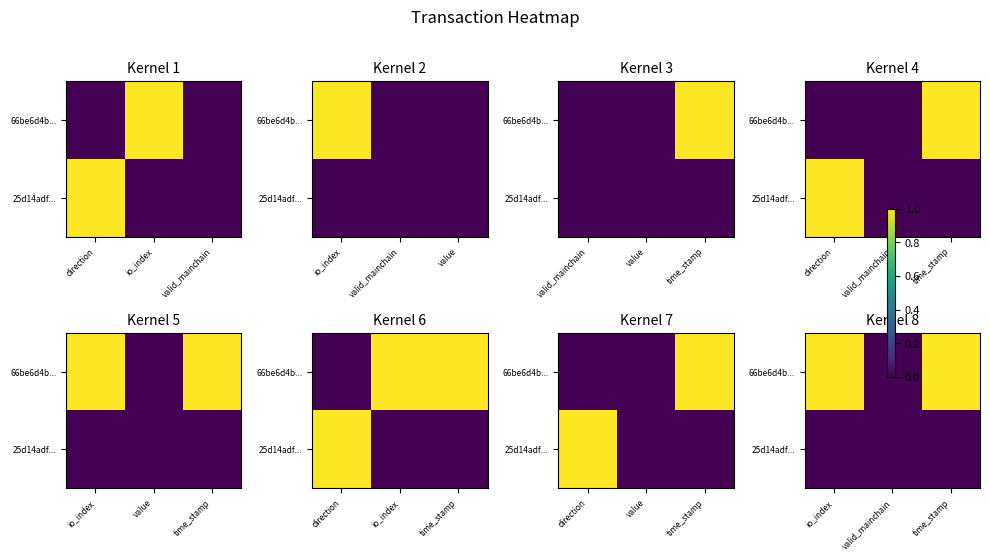

The 66be6d4b... series shows 0 at valid_mainchain. True or false?

True